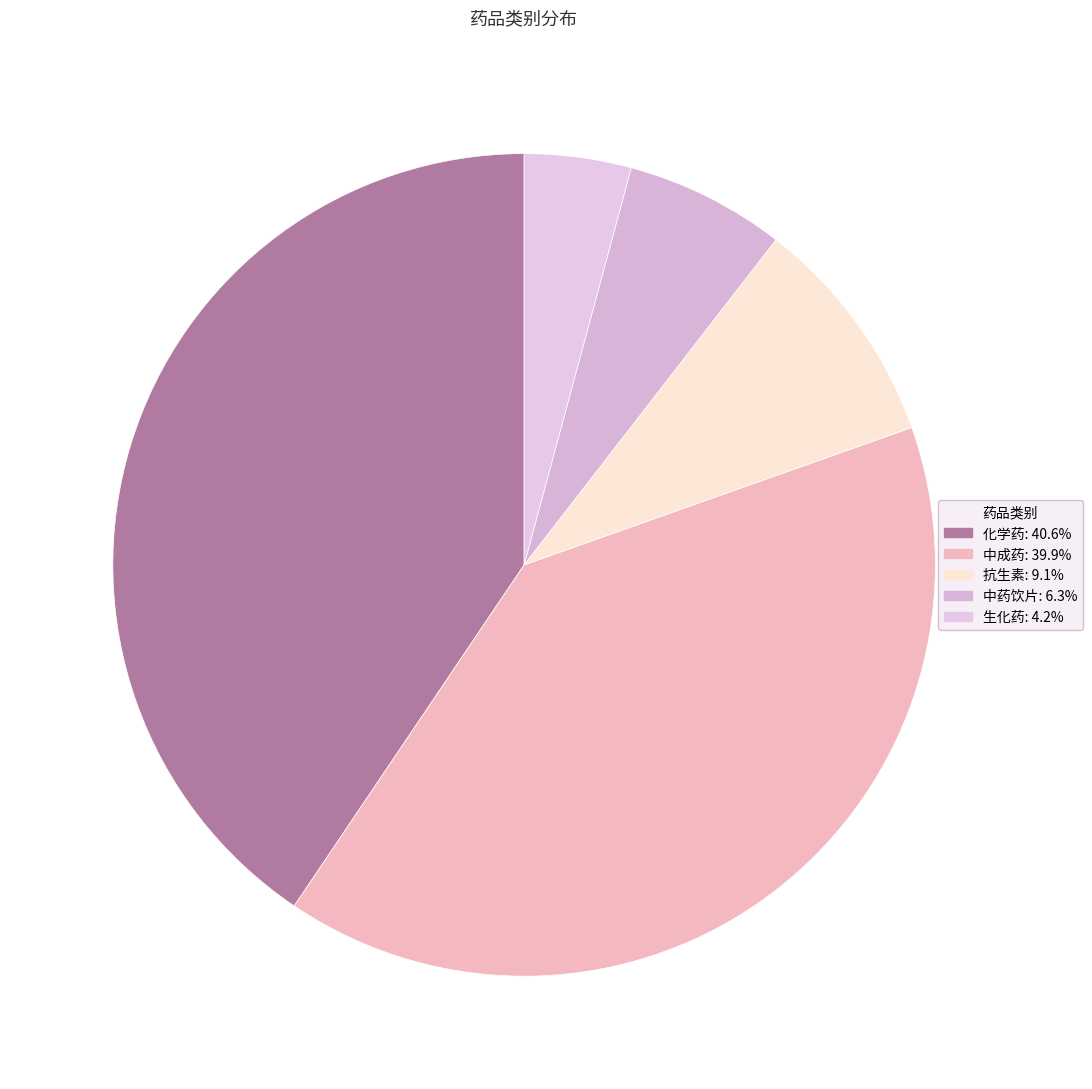

What percentage is the 生化药 slice, to the nearest percent?

4%